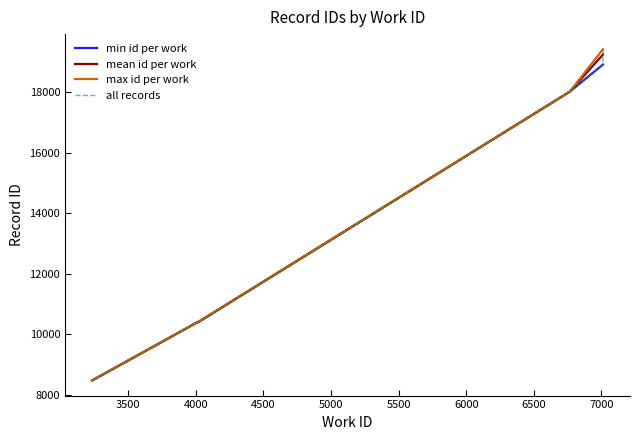

Where is the data nearest to the value 13944?

4017